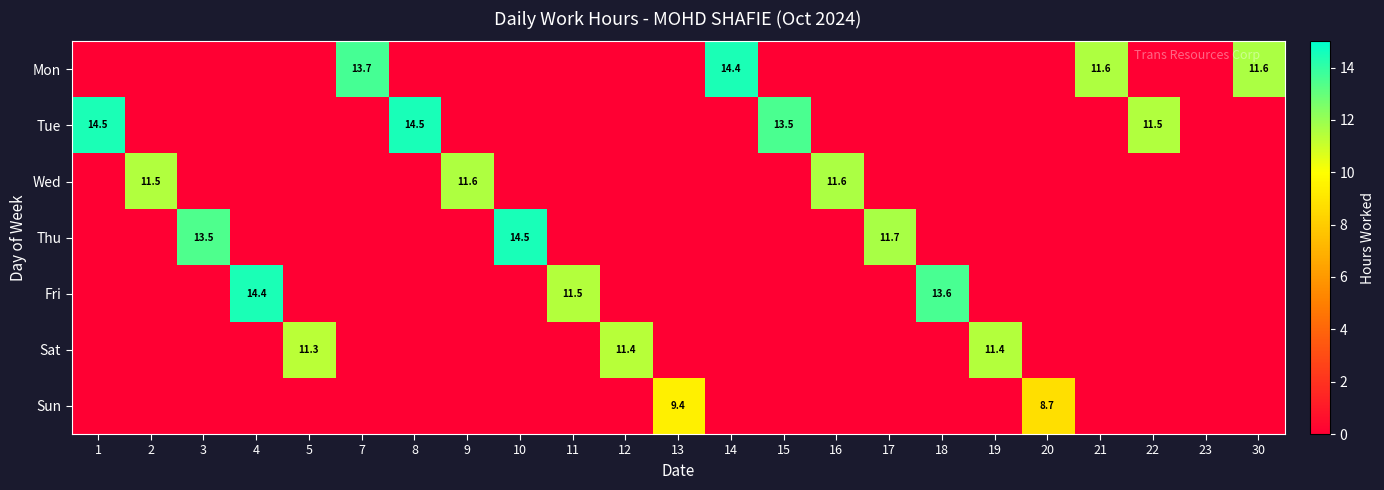

Is it true that Thu equals 11.7 at 17?

True